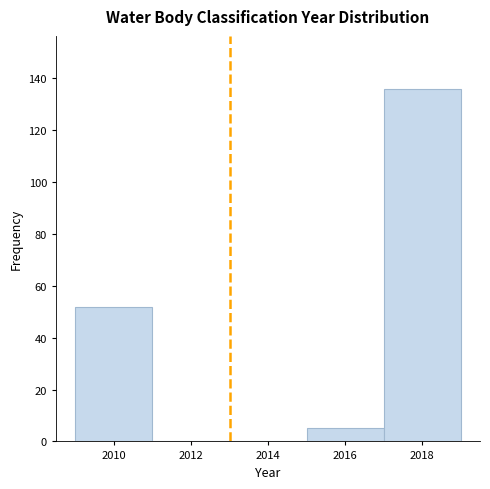

Reading left to right, list every bar in this chart as the range it spans on the x-axis followed by its height. The values are not printed on the chart, so give them approximately, as read against the axis.

2009 to 2011: 52
2011 to 2013: 0
2013 to 2015: 0
2015 to 2017: 6
2017 to 2019: 136